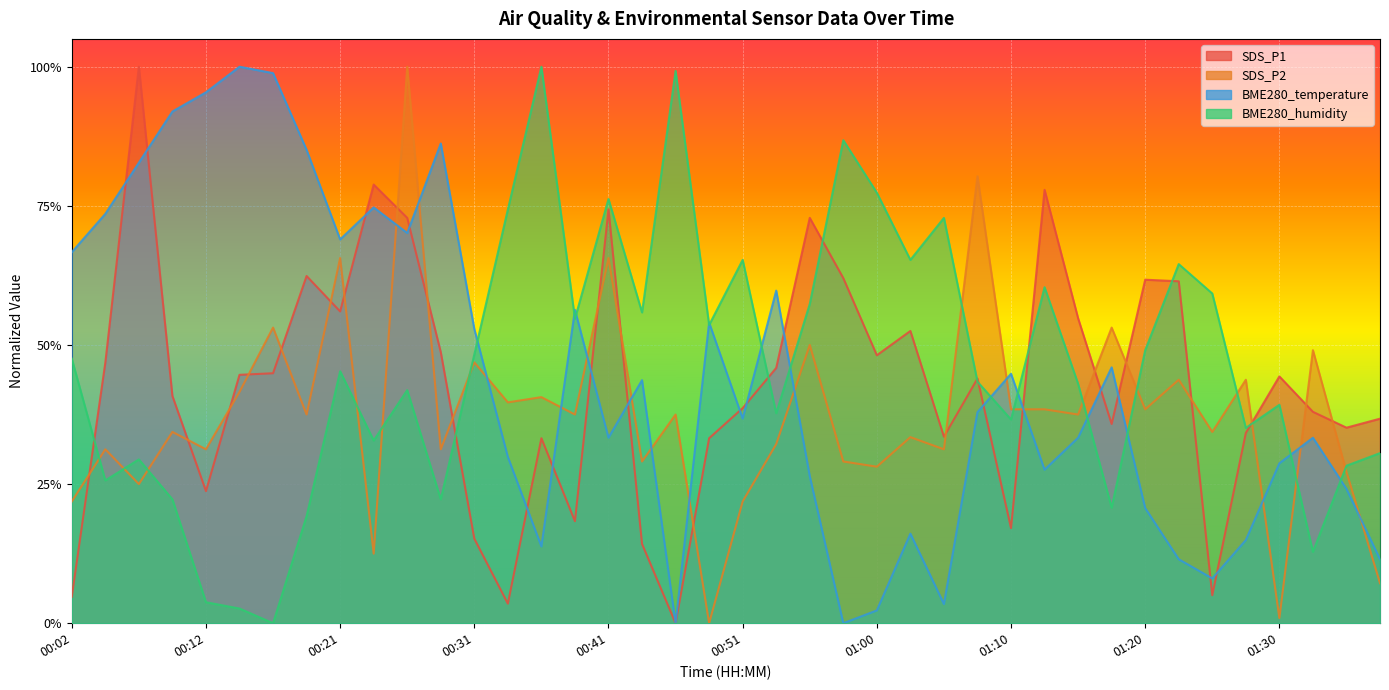

Between 01:37 and 00:58, which is larger?

00:58